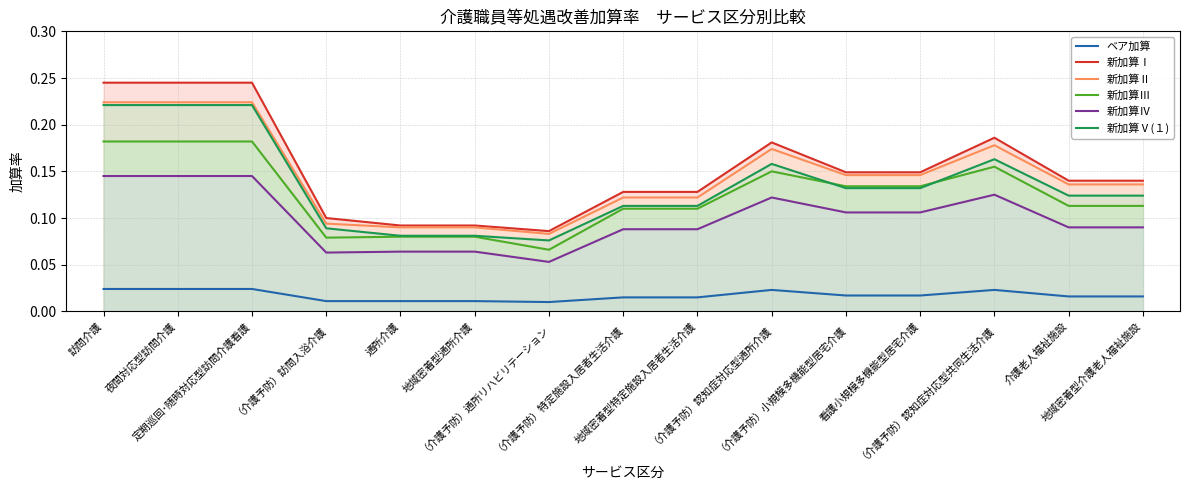

At which category is the sum across all series the highest?

訪問介護